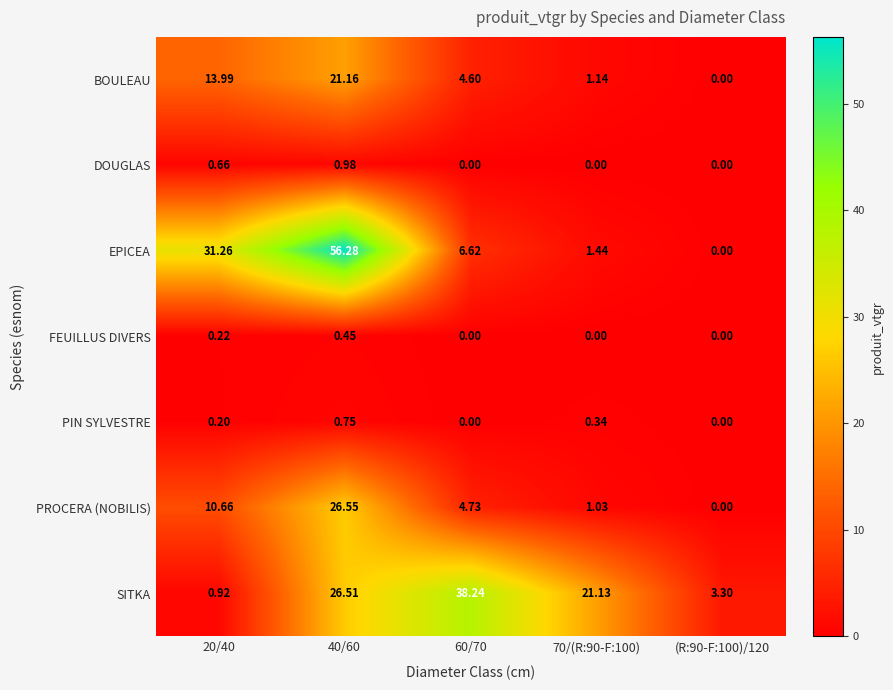

What is the maximum value shown in the chart?

56.3